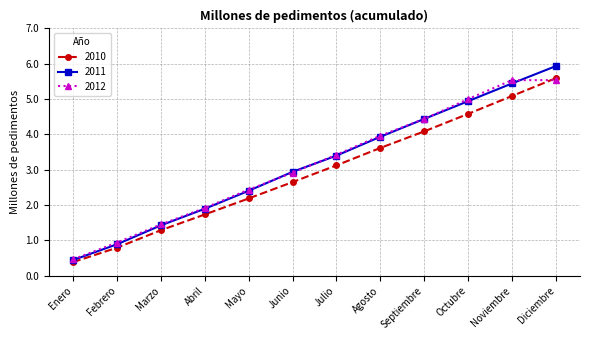

Reading right to left, extract all data points from this chart.

2010: 5.6	5.1	4.6	4.1	3.6	3.1	2.7	2.2	1.7	1.3	0.8	0.4
2011: 5.9	5.4	4.9	4.4	3.9	3.4	2.9	2.4	1.9	1.4	0.9	0.4
2012: 5.5	5.5	5.0	4.4	4.0	3.4	2.9	2.4	1.9	1.5	0.9	0.5